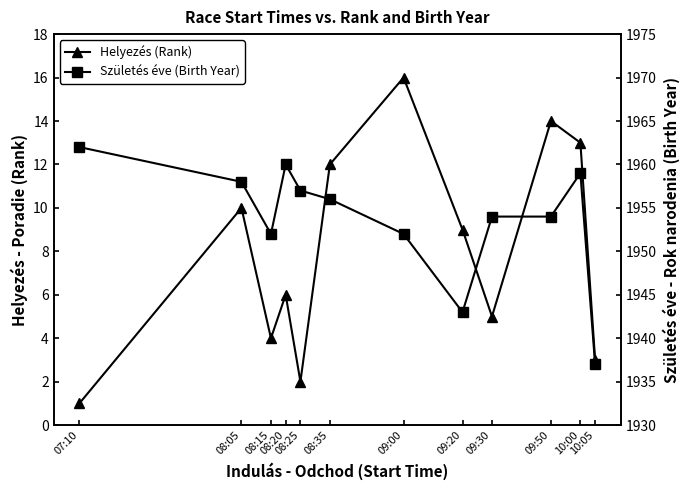

What is the label of the 1st point from the left?

07:10